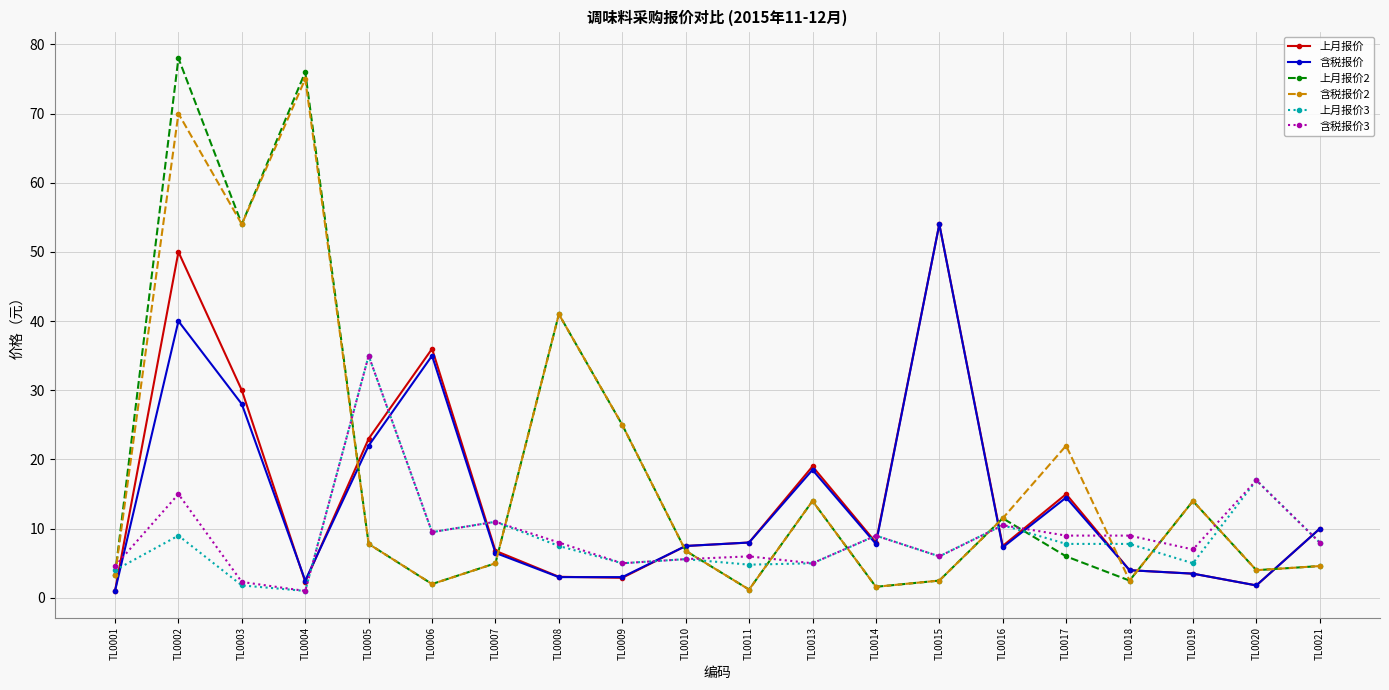

At which category is the sum across all series the highest?

TL0002